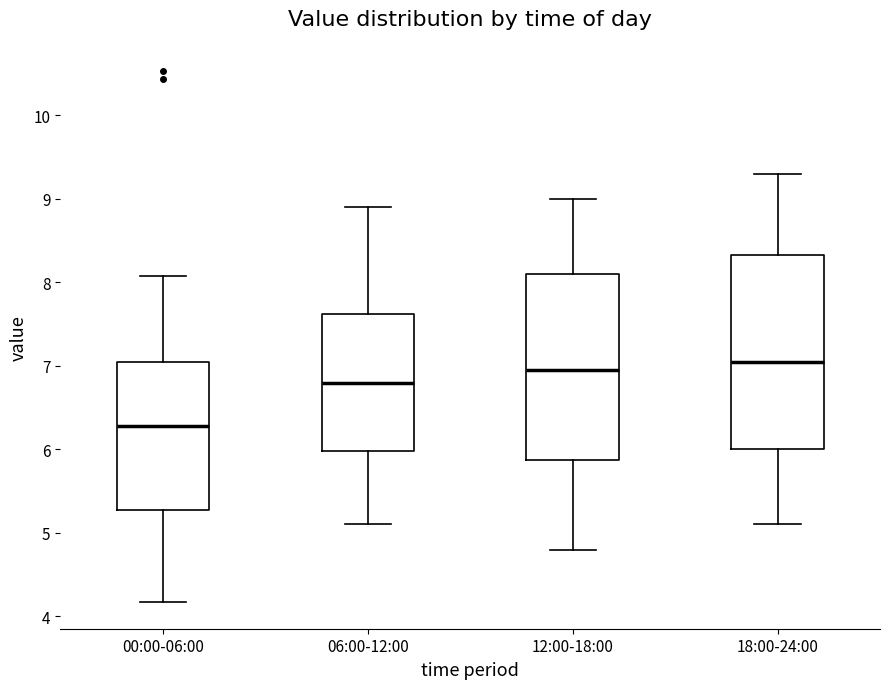

Which box is the tallest, from its lower edge to its upper edge?

18:00-24:00